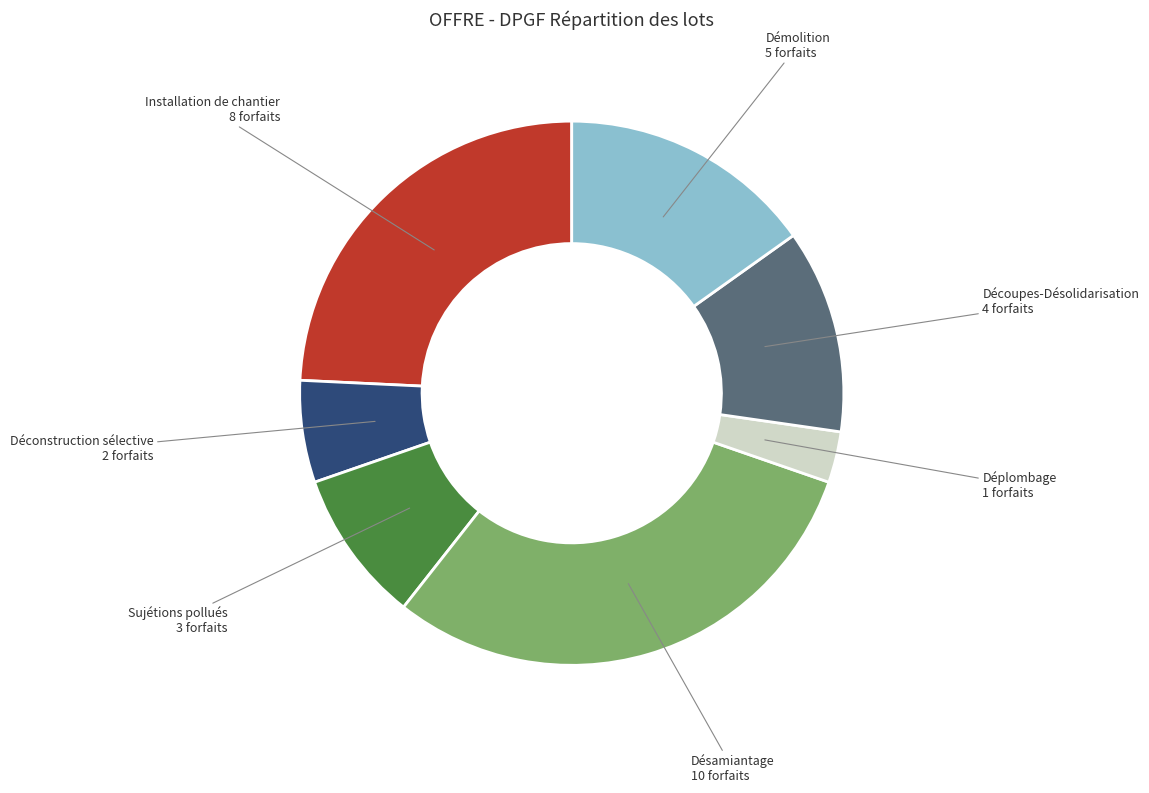

Does any single category account for the majority?

No